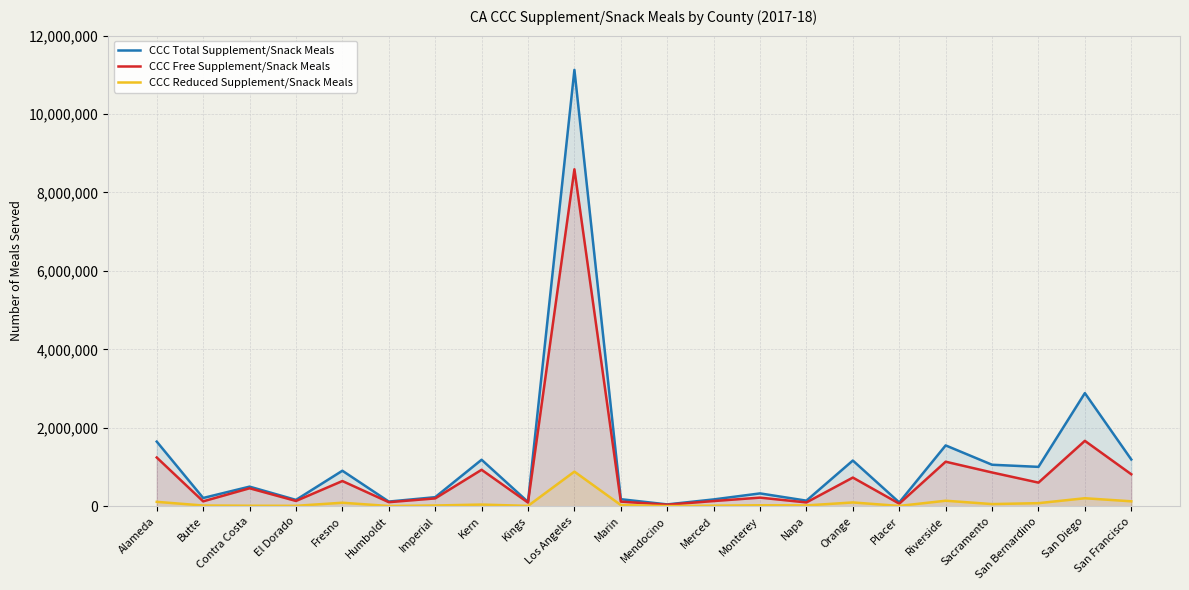

True or false: CCC Total Supplement/Snack Meals has a value of 96047 at Placer.

True